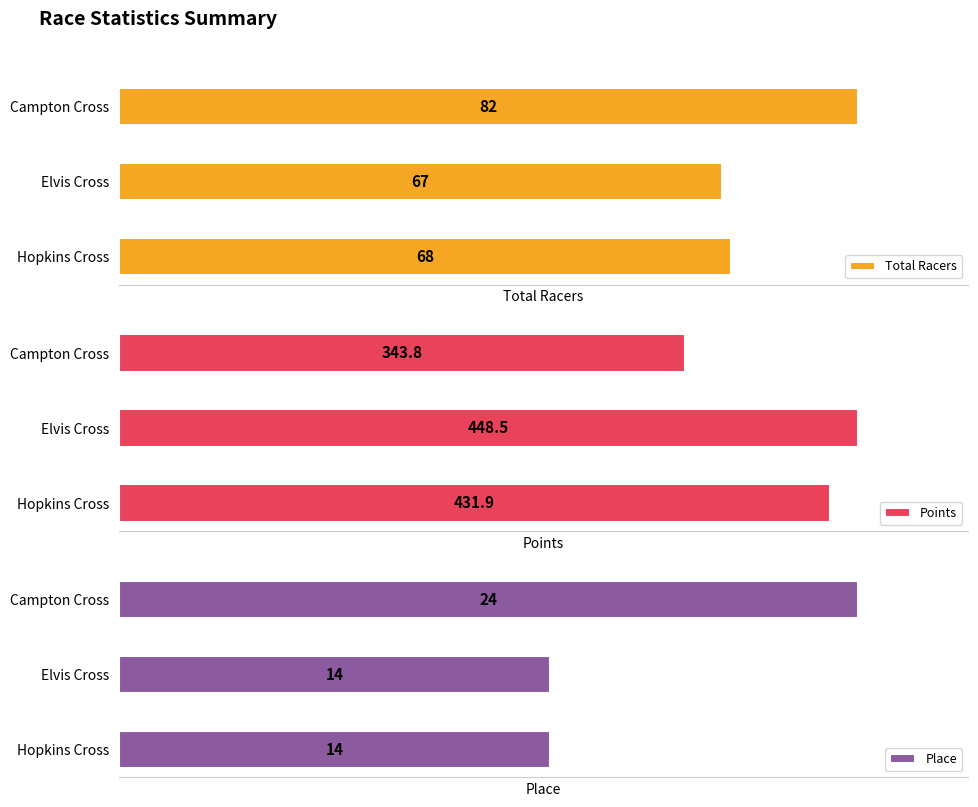

What is the difference between the maximum and minimum values in the Points series?

104.7